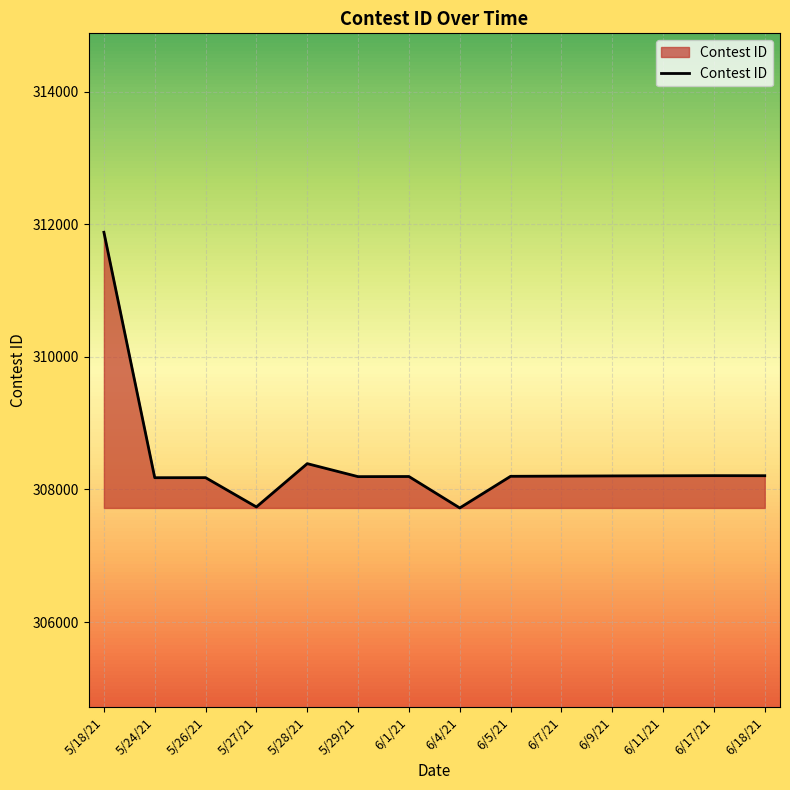

What is the change in value from 5/26/21 to 5/27/21?

-442